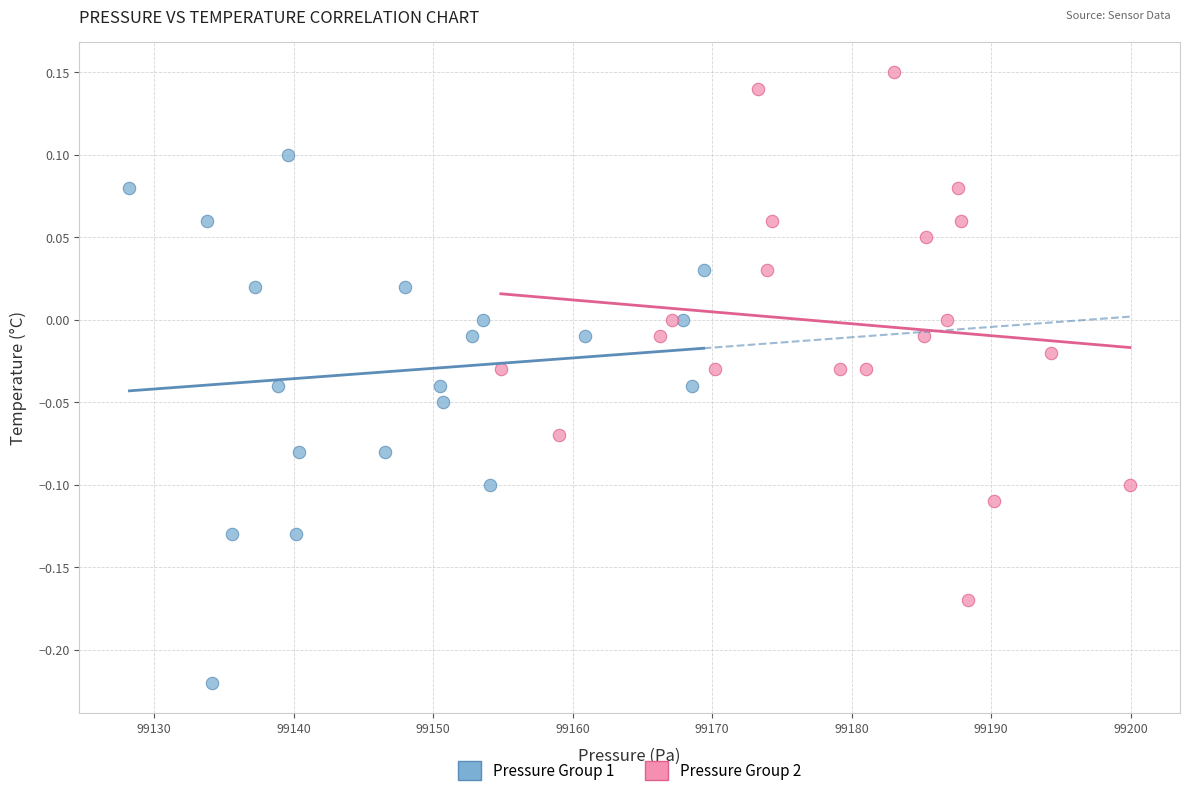

Which series reaches the minimum Y coordinate?

Pressure Group 1